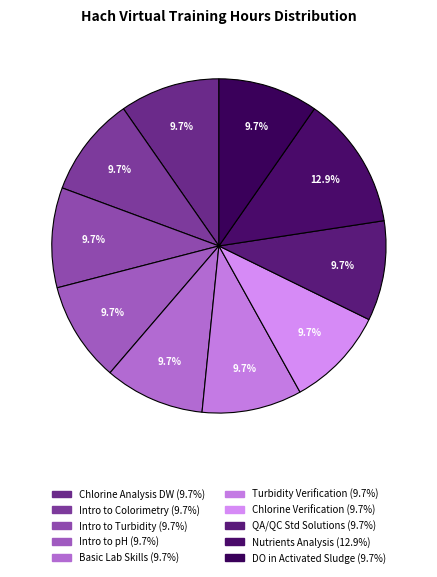

Is there a majority slice in this chart?

No